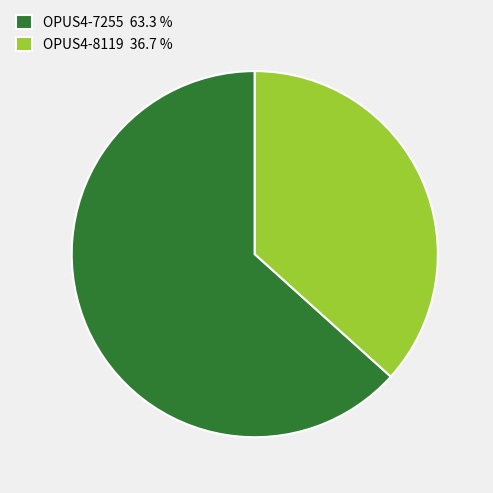

Count the number of slices in the pie.

2